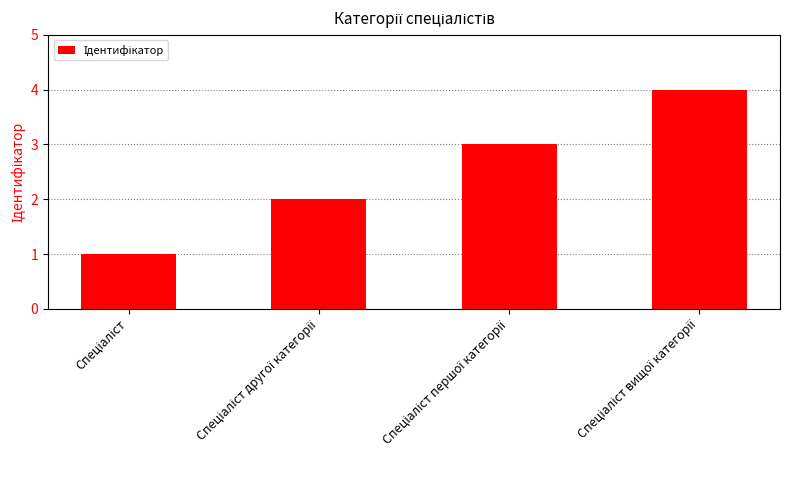

What is the greatest value displayed?

4